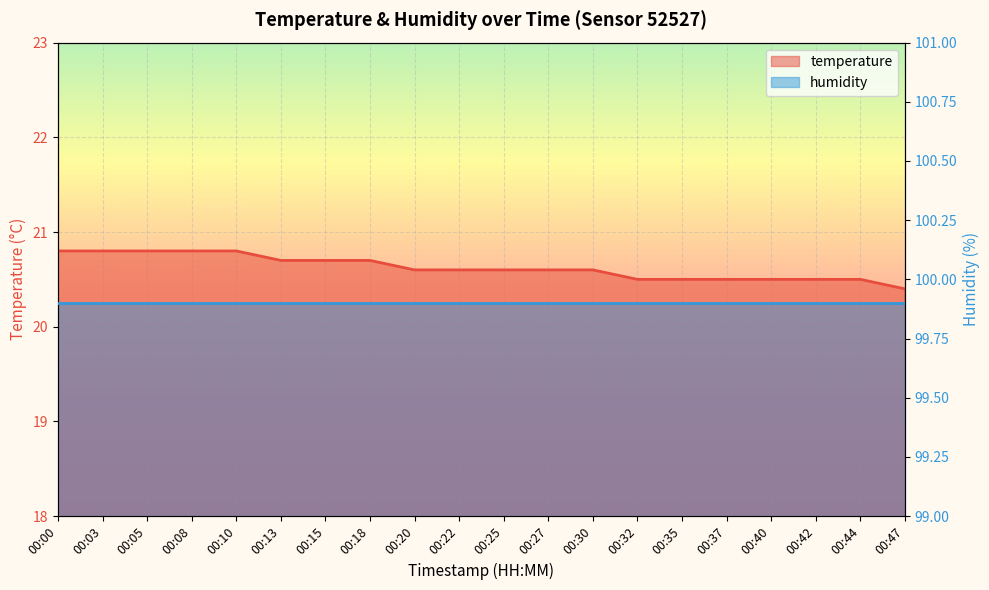

What is the ratio of the value at 00:00 to the value at 00:30?

1.0